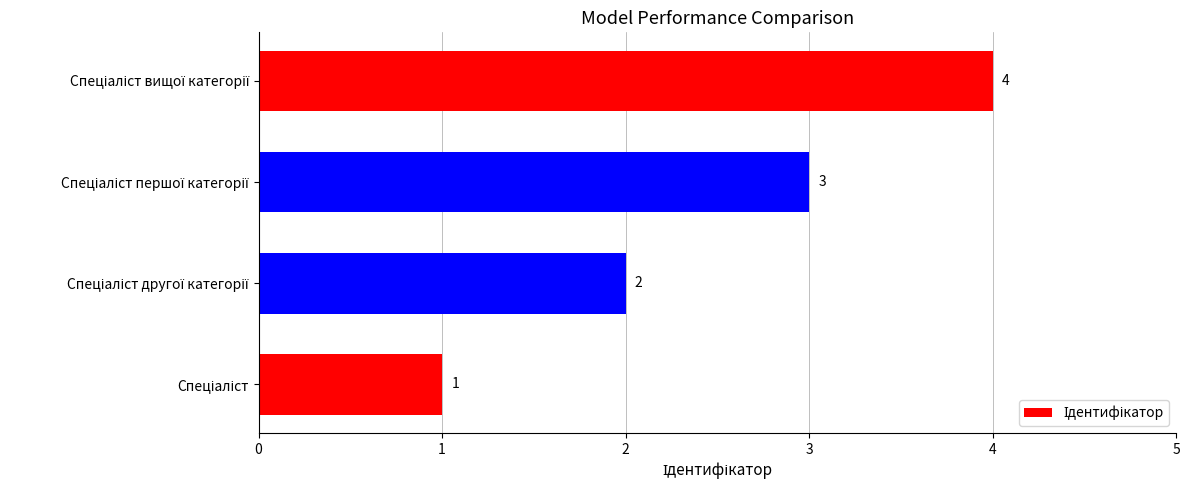

What is the maximum value shown in the chart?

4